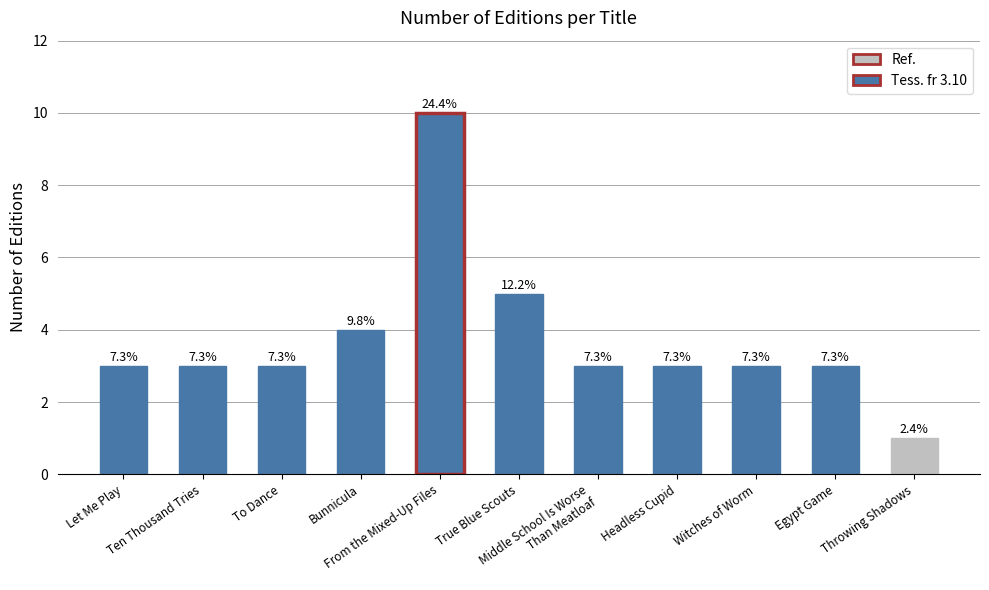

True or false: the data shows 3 at Middle School Is Worse
Than Meatloaf.

True